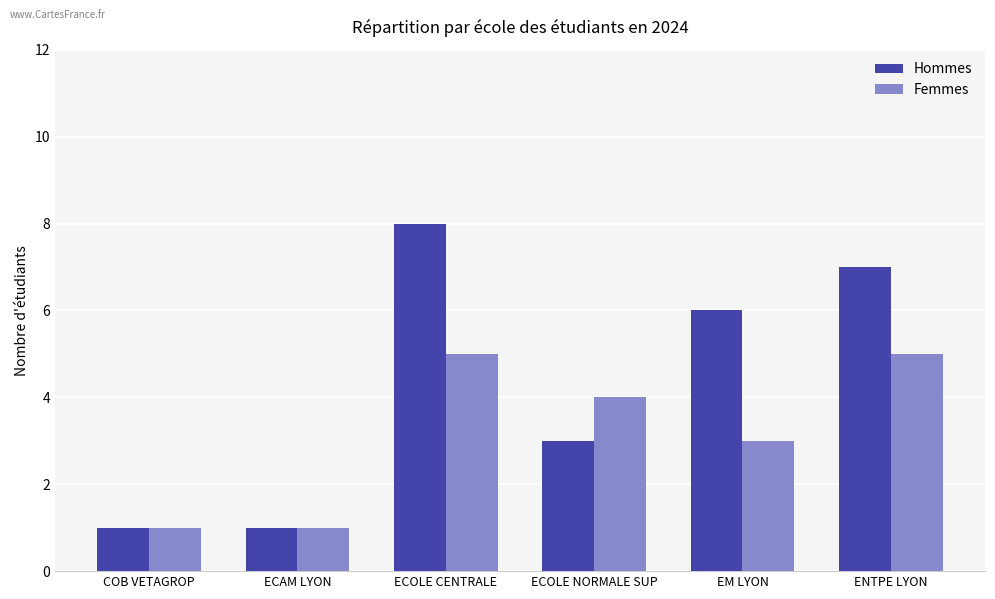

What is the difference between the second highest and minimum values in the Hommes series?

6